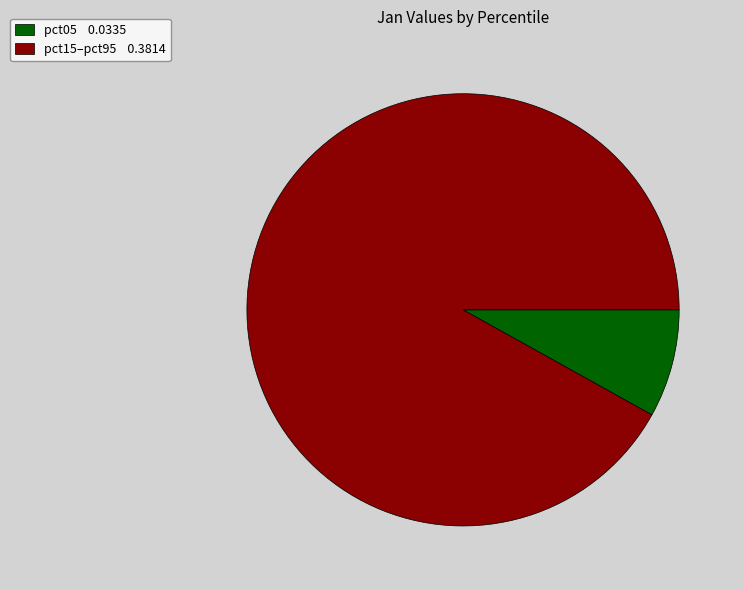

Which slice is the smallest?

pct05 0.0335